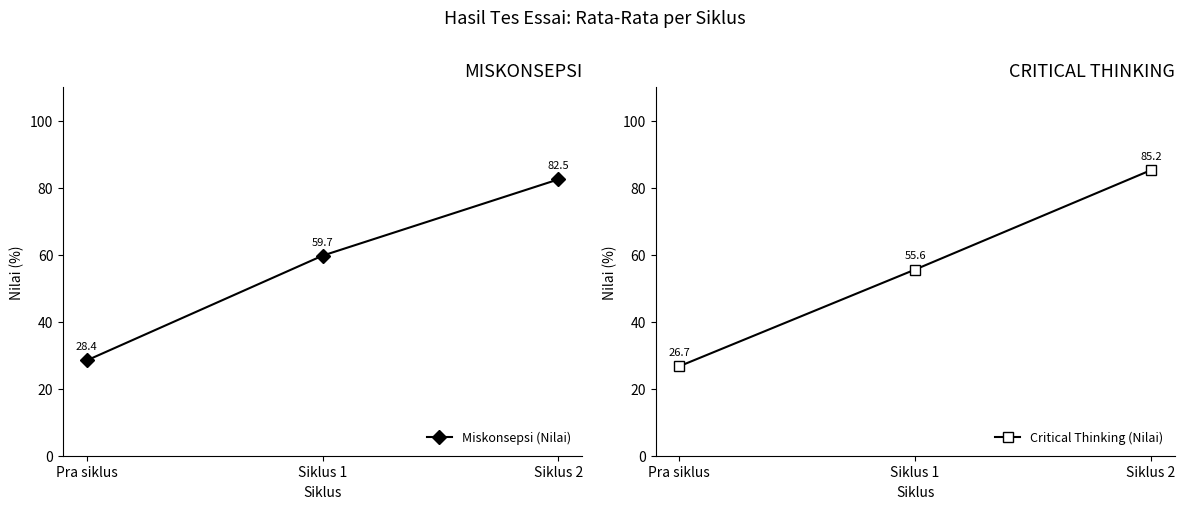

How many data points in Miskonsepsi (Nilai) are less than 59?

1